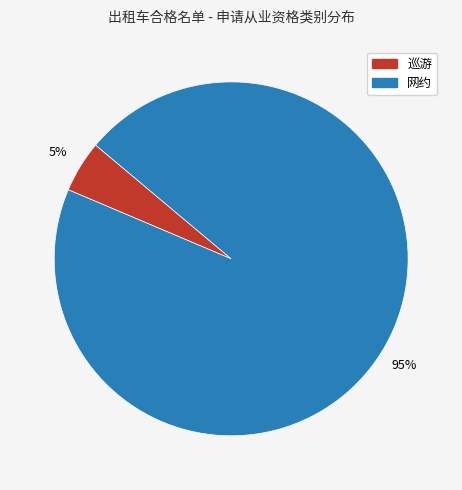

To the nearest percent, what portion does 巡游 represent?

5%